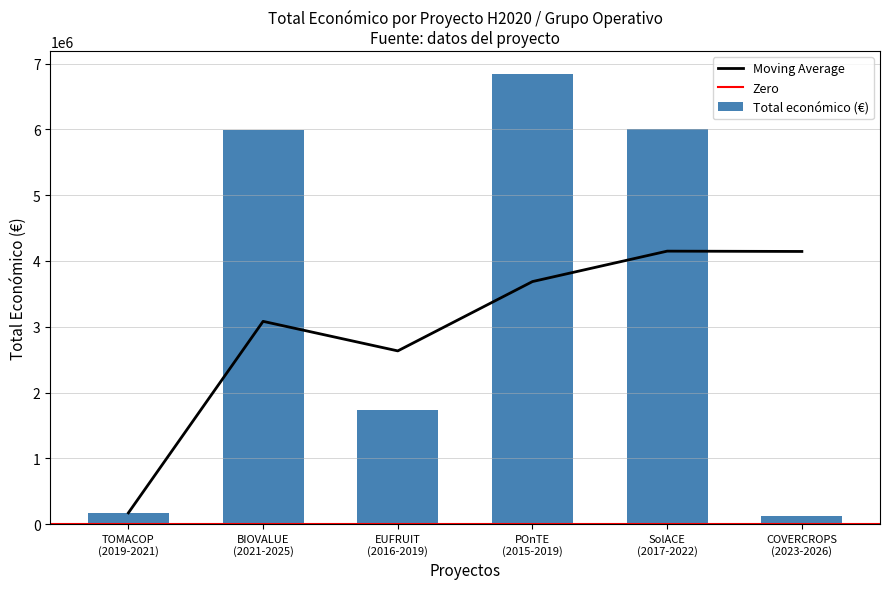

Read the value at EUFRUIT
(2016-2019).

1734237